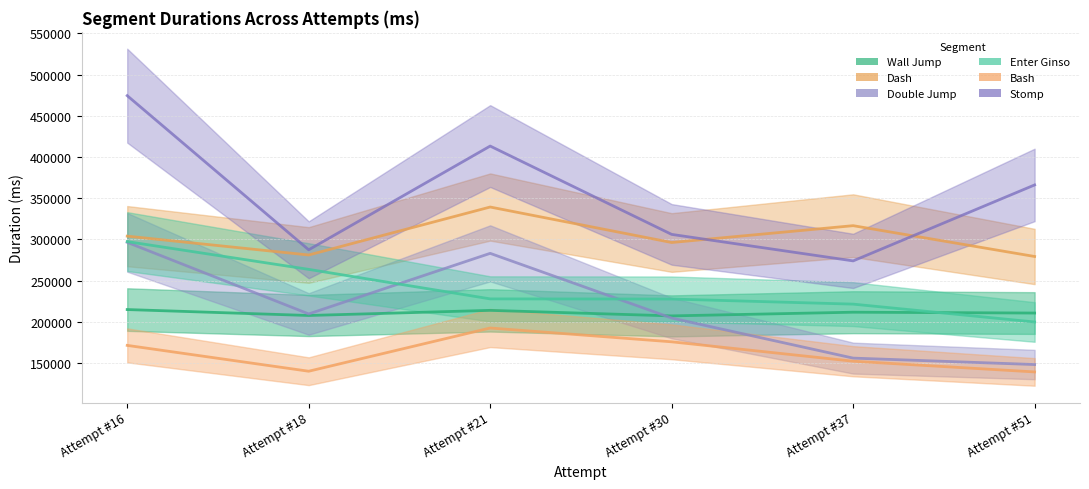

Reading right to left, transcribe all the data shown in this chart.

Wall Jump: Attempt #51=210832	Attempt #37=211853	Attempt #30=207382	Attempt #21=214086	Attempt #18=207869	Attempt #16=215062
Dash: Attempt #51=279391	Attempt #37=316750	Attempt #30=296340	Attempt #21=339354	Attempt #18=281206	Attempt #16=304056
Double Jump: Attempt #51=148412	Attempt #37=156203	Attempt #30=204773	Attempt #21=283194	Attempt #18=209754	Attempt #16=296546
Enter Ginso: Attempt #51=199991	Attempt #37=221646	Attempt #30=227812	Attempt #21=227997	Attempt #18=263790	Attempt #16=297449
Bash: Attempt #51=139452	Attempt #37=152437	Attempt #30=175963	Attempt #21=192698	Attempt #18=140299	Attempt #16=171634
Stomp: Attempt #51=366126	Attempt #37=274054	Attempt #30=306179	Attempt #21=413255	Attempt #18=287485	Attempt #16=474355